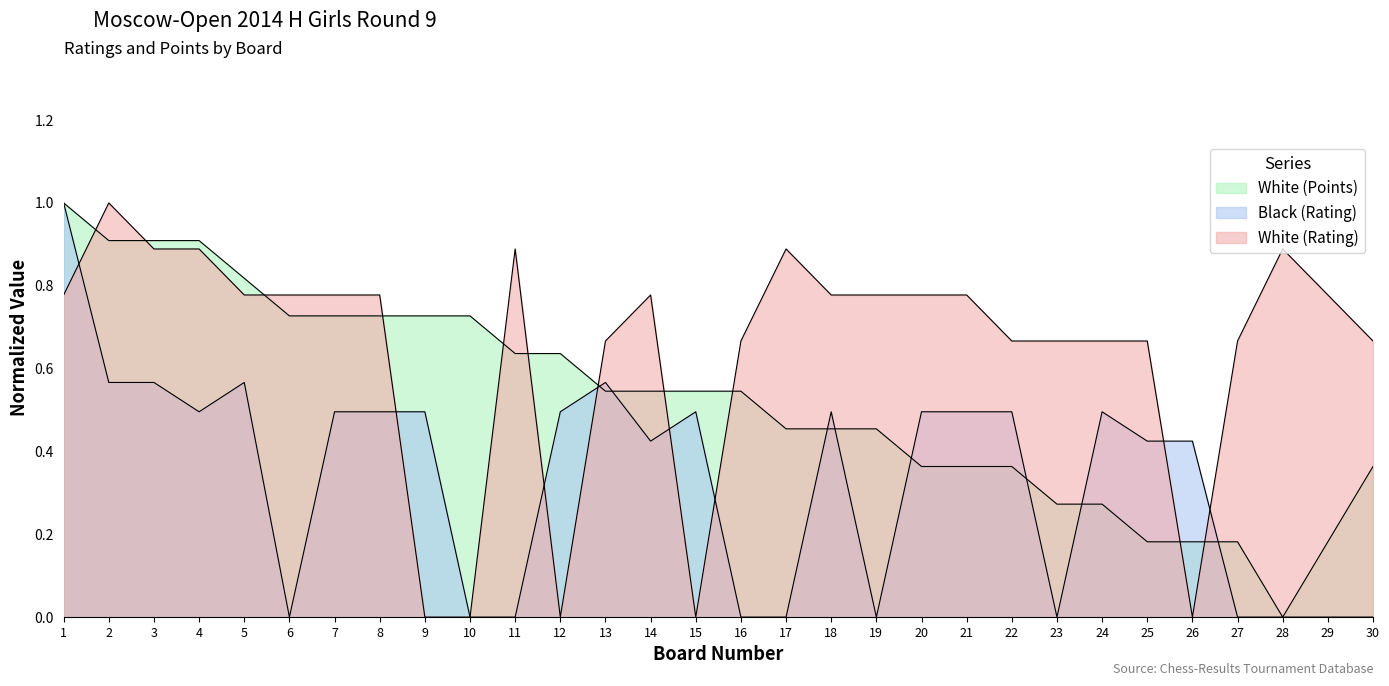

What is the average value of the White (Points) series?

0.5